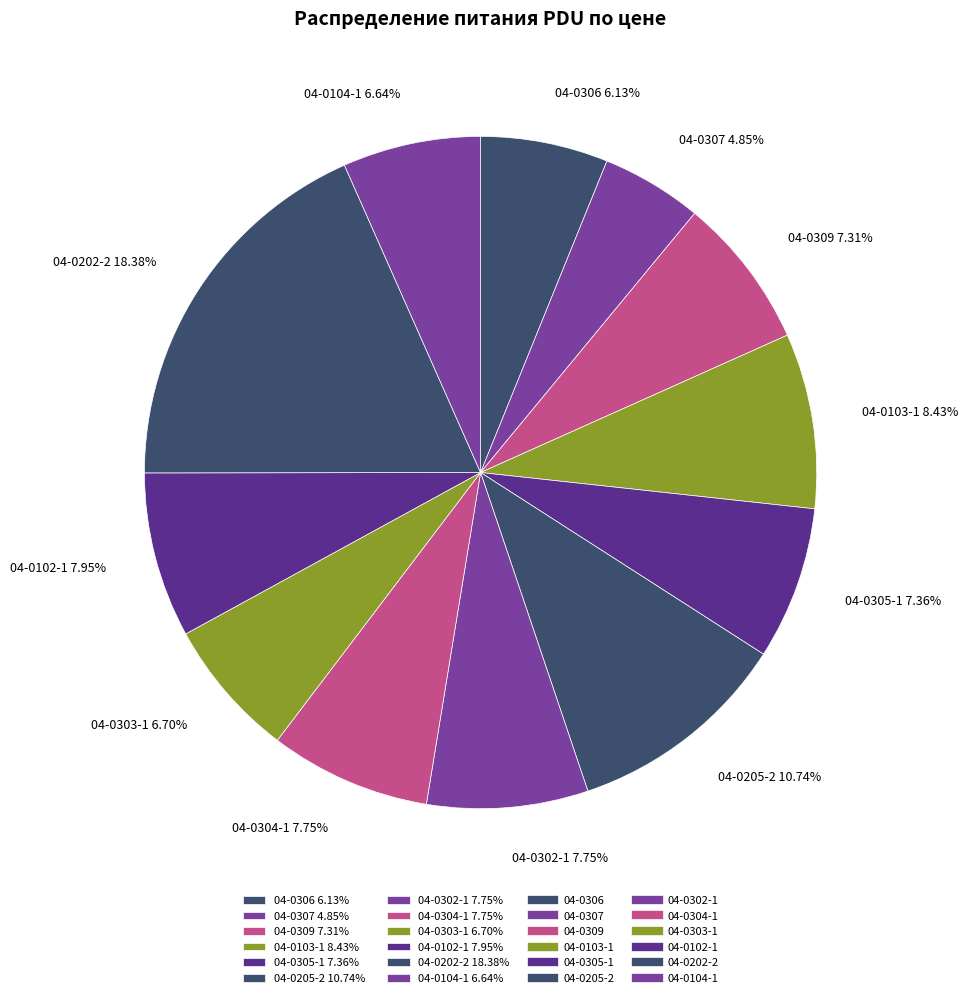

To the nearest percent, what is the average slice percentage?

8%